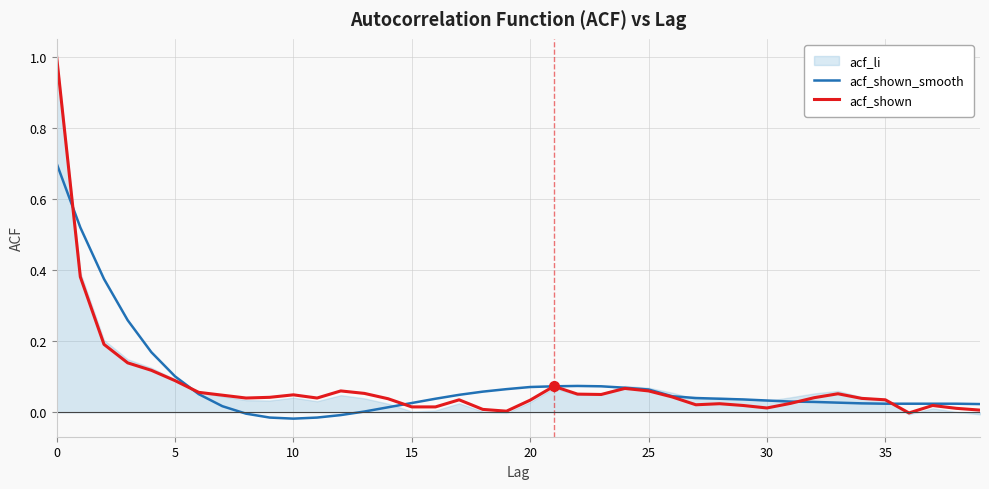

How many interior local valleys does the acf_shown series have?

7